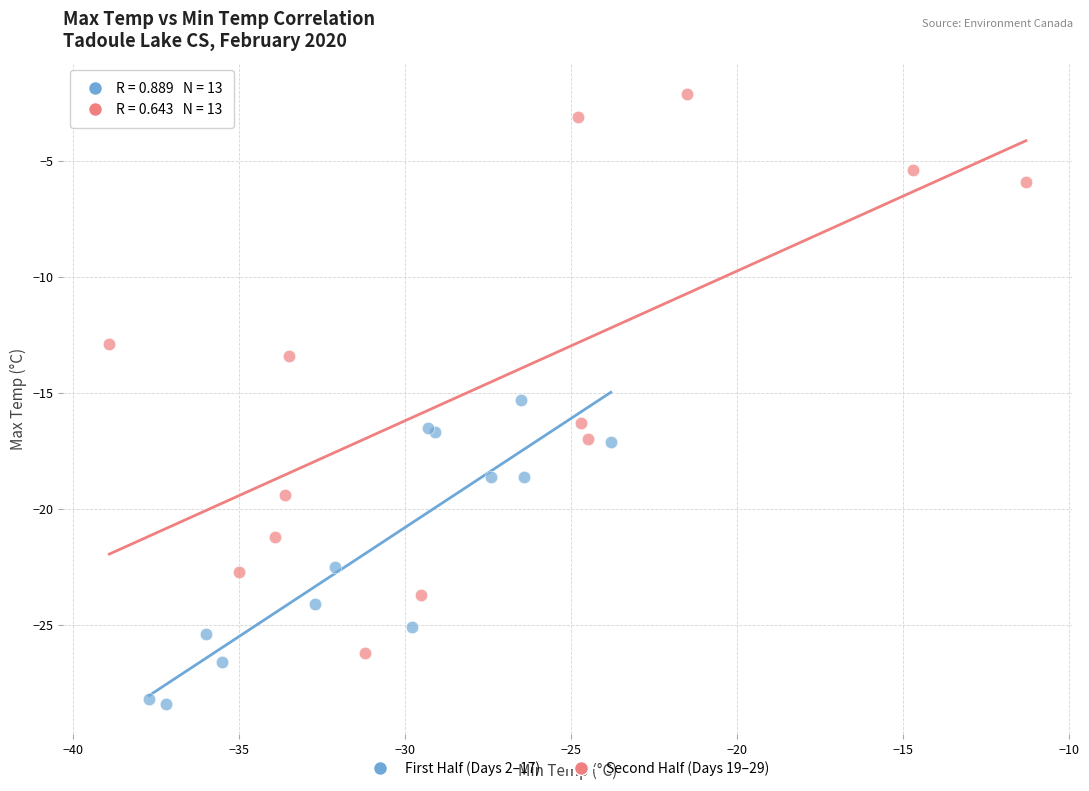

Which series has the widest spread of Y values?

Second Half (Days 19–29)